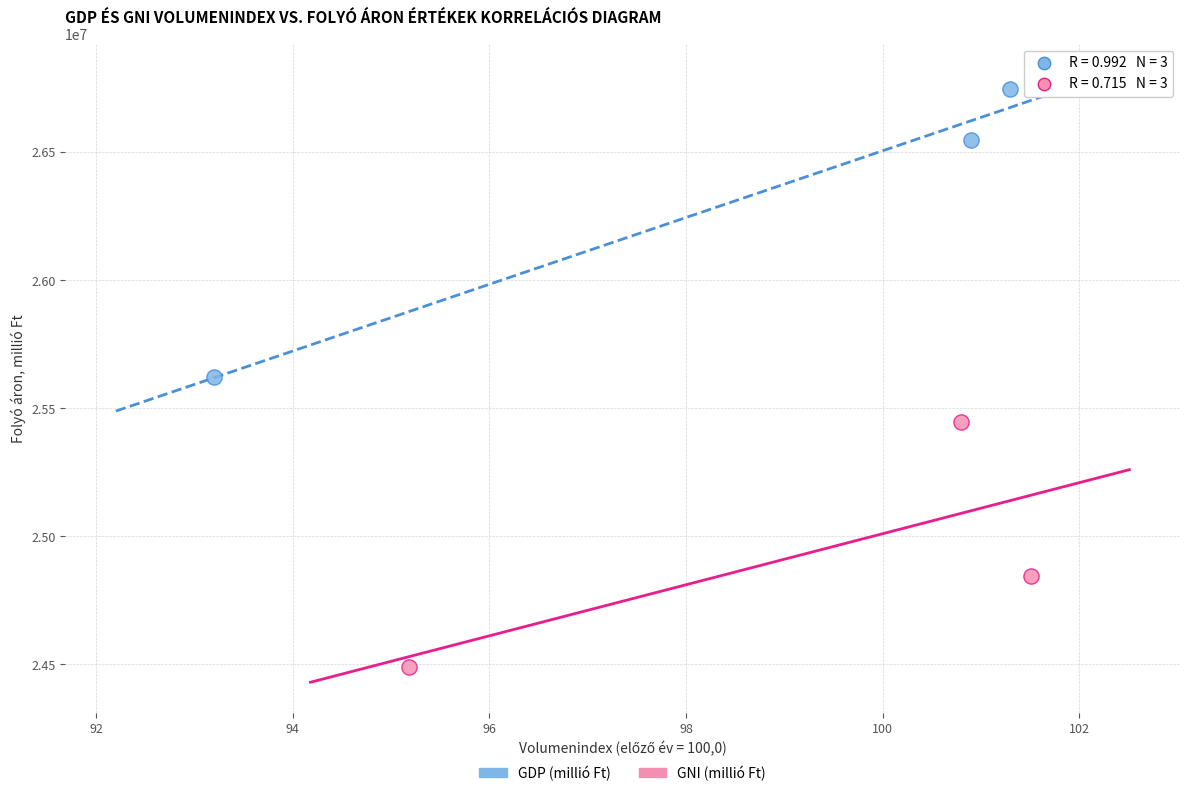

Which series has the widest spread of Y values?

GDP (millió Ft)